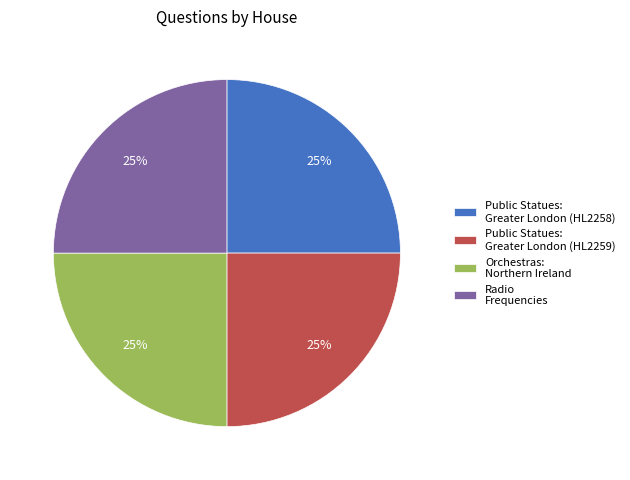

Is it true that Public Statues: Greater London (HL2258) is 15% of the pie?

False